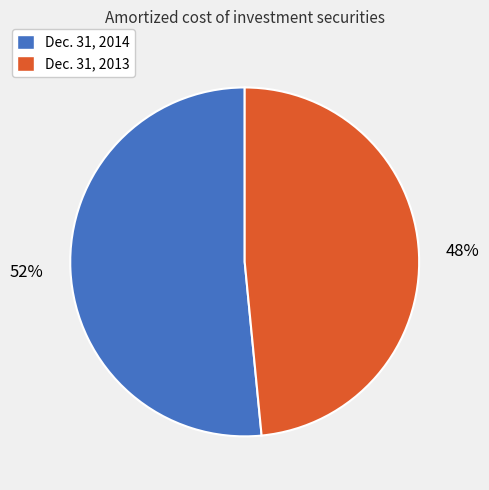

True or false: Dec. 31, 2014 accounts for 52% of the total.

True